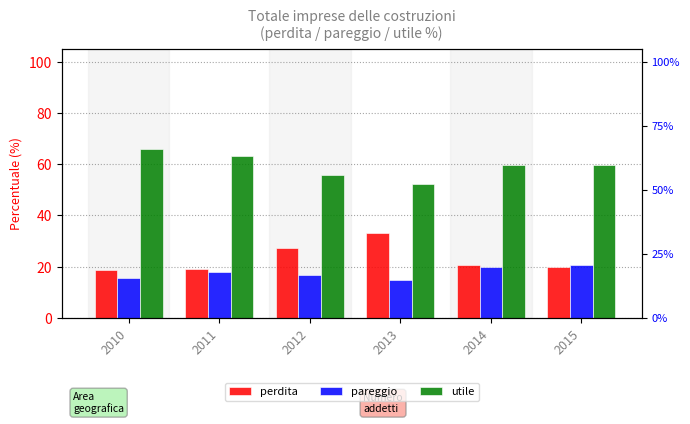

What is the difference between the highest and lowest values at 2011?

45.1